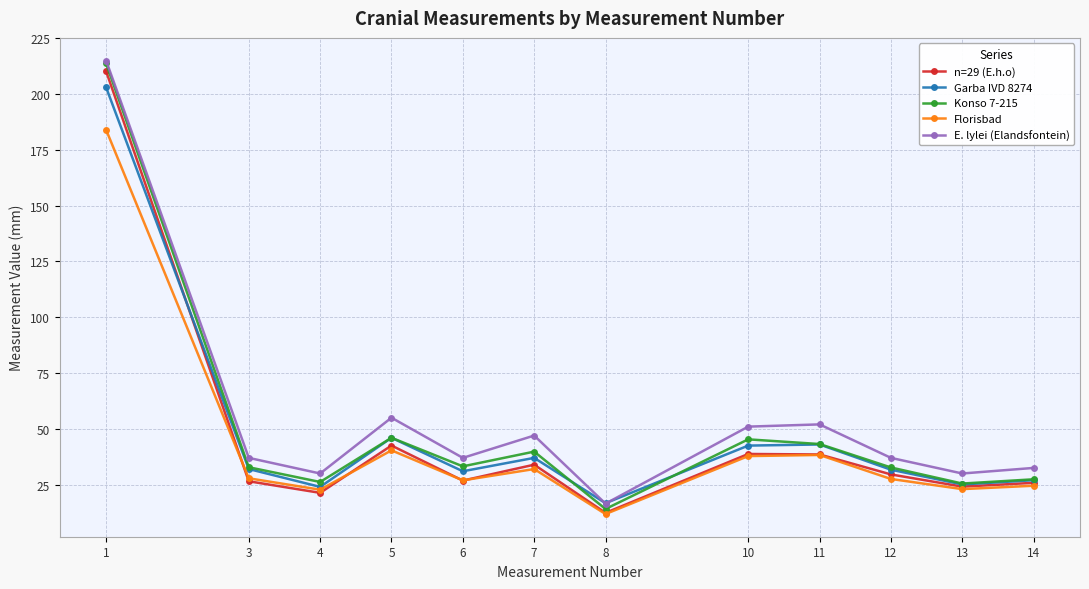

Is it true that Garba IVD 8274 equals 25.1 at 5?

False